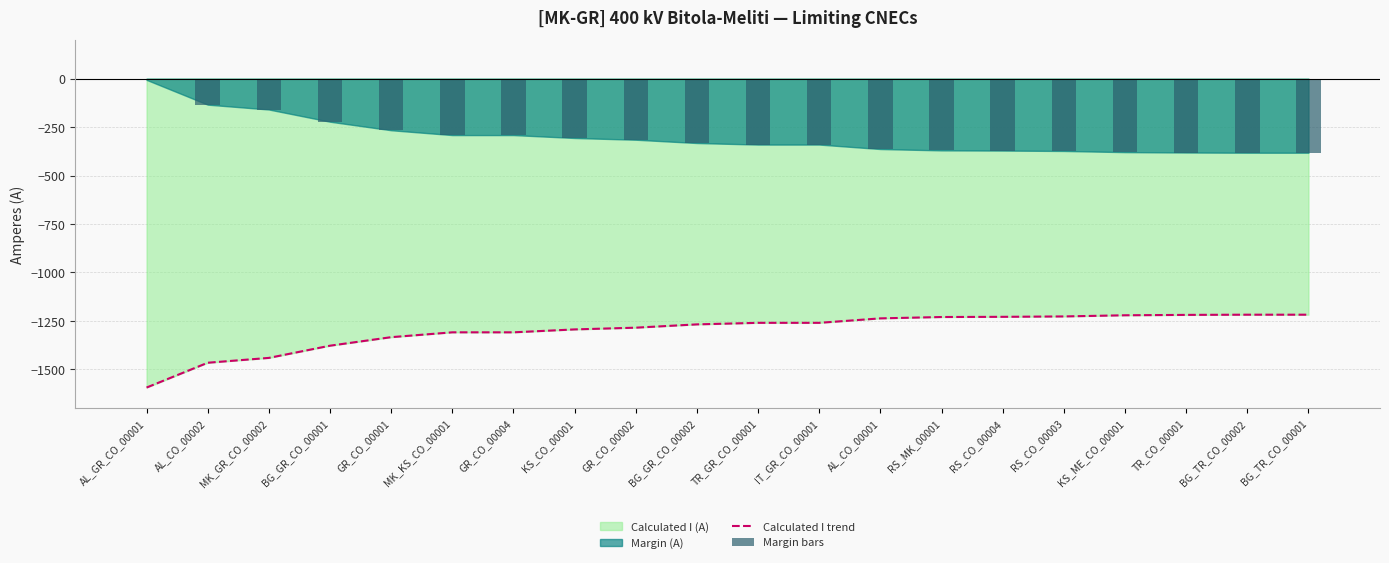

What is the maximum value for Margin bars?

-6